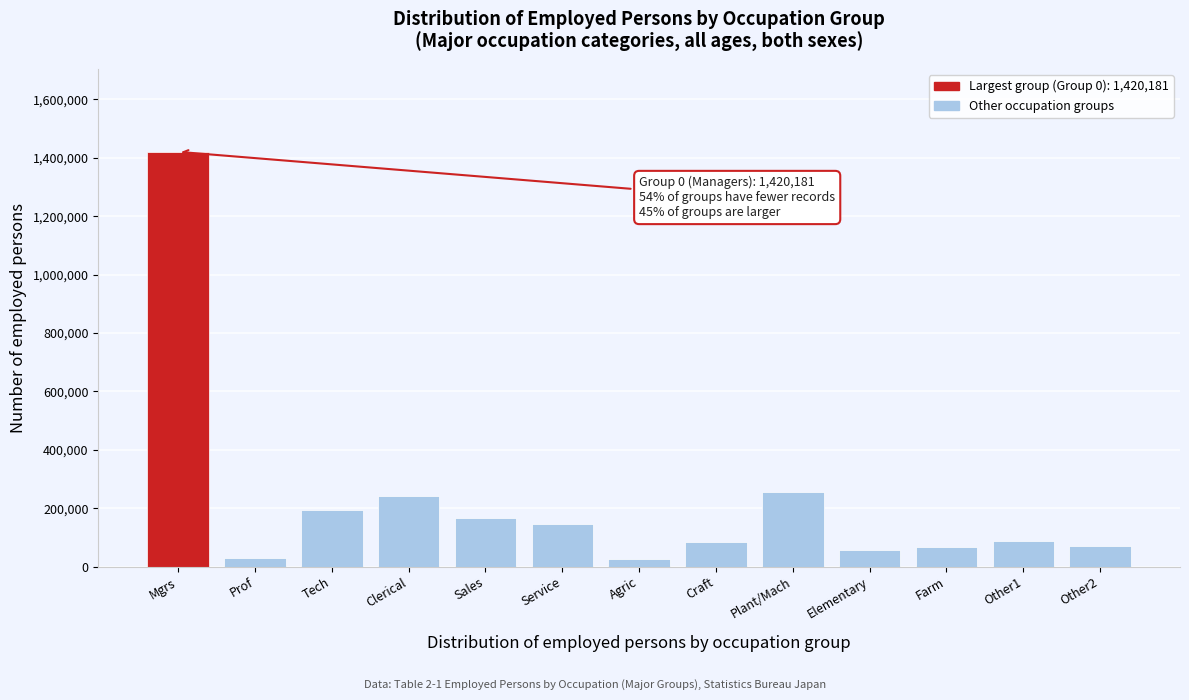

What is the average value?

218489